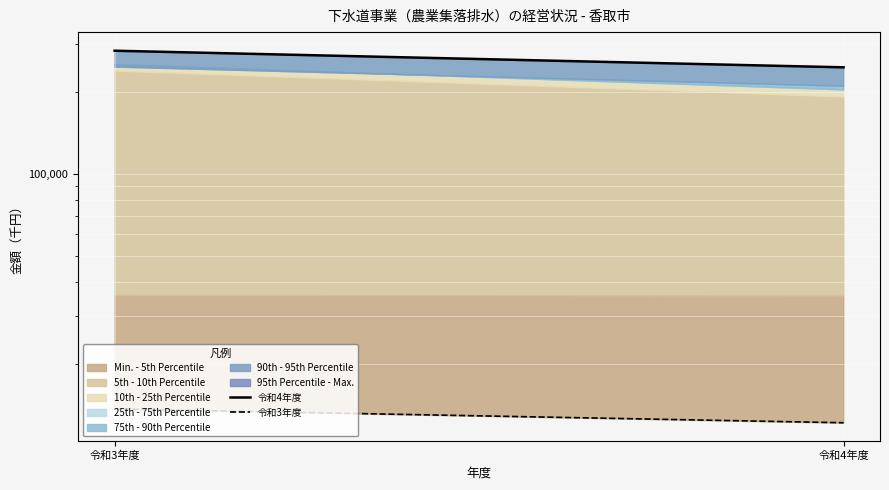

At which category is the sum across all series the highest?

令和3年度